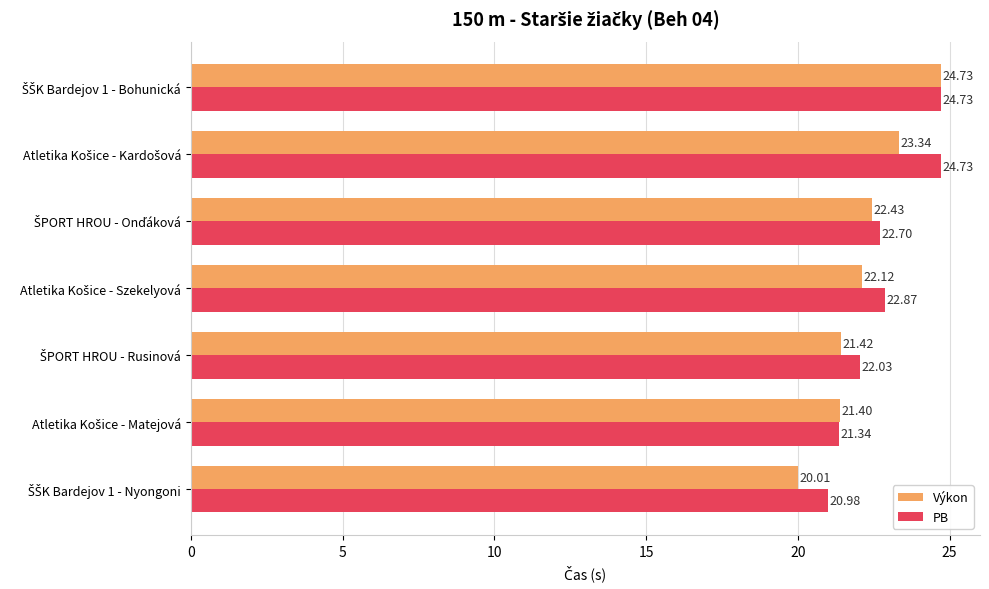

List the series in order of their overall mean, lowest first.

Výkon, PB